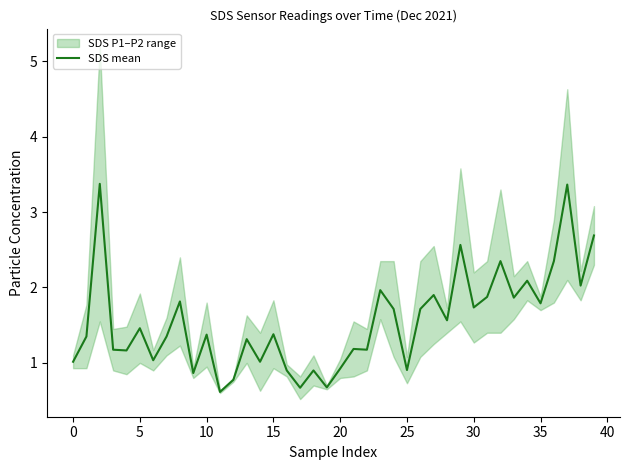

Count the number of values greater than 1.

31